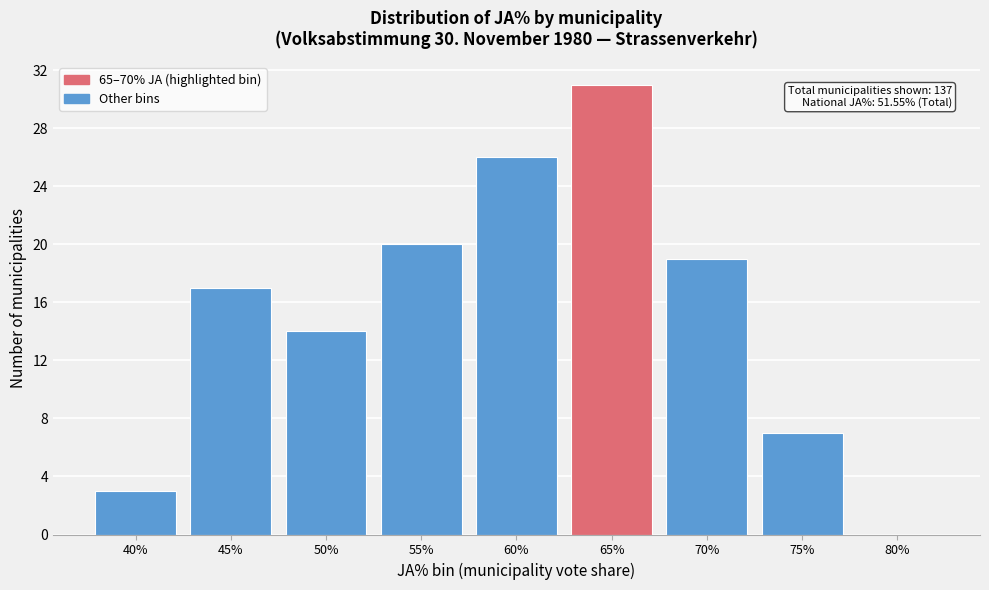

Reading left to right, list all the values displayed in this chart.

40%=3	45%=17	50%=14	55%=20	60%=26	65%=31	70%=19	75%=7	80%=0